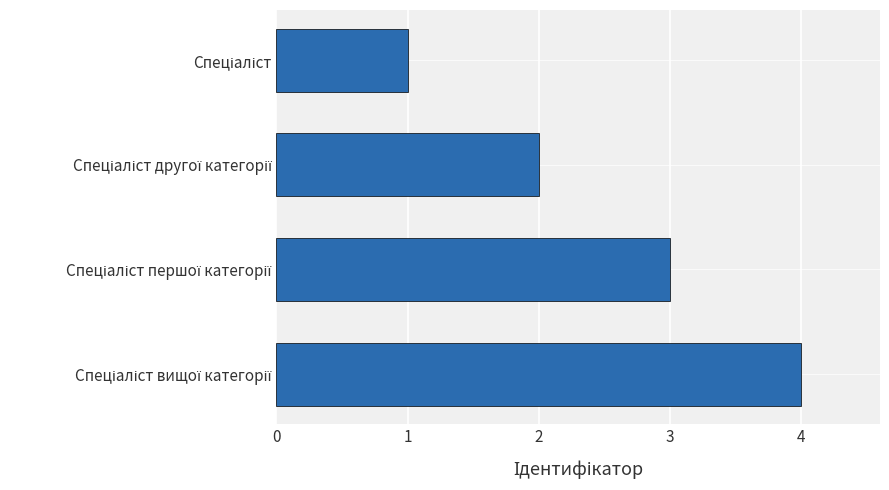

What is the sum of all values?

10